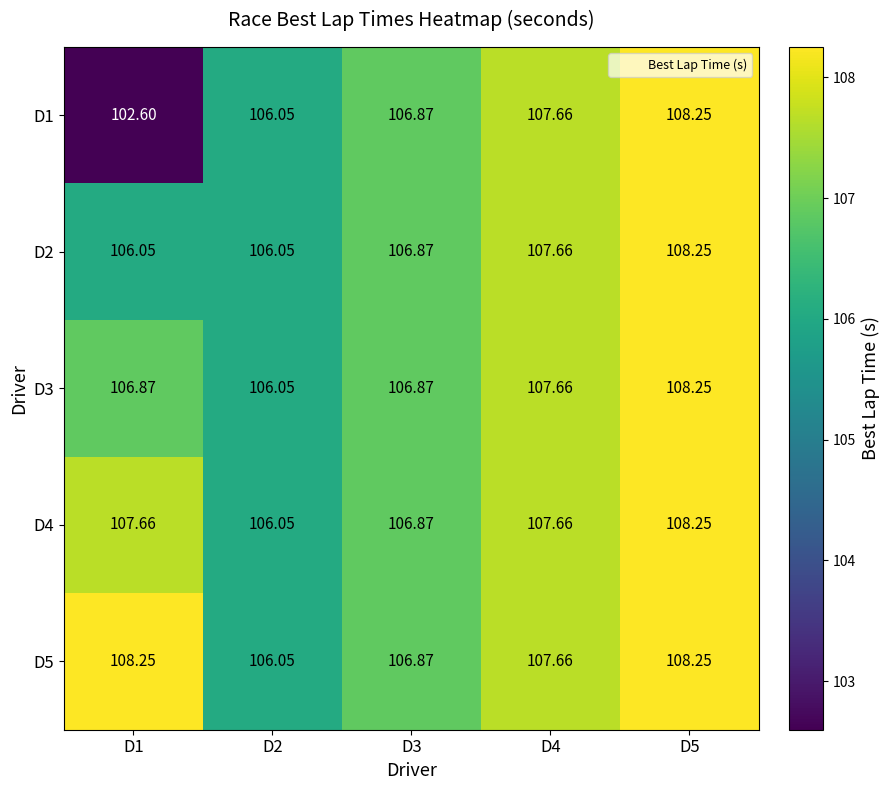

Is the value of D5 at D1 greater than the value of D3 at D2?

Yes